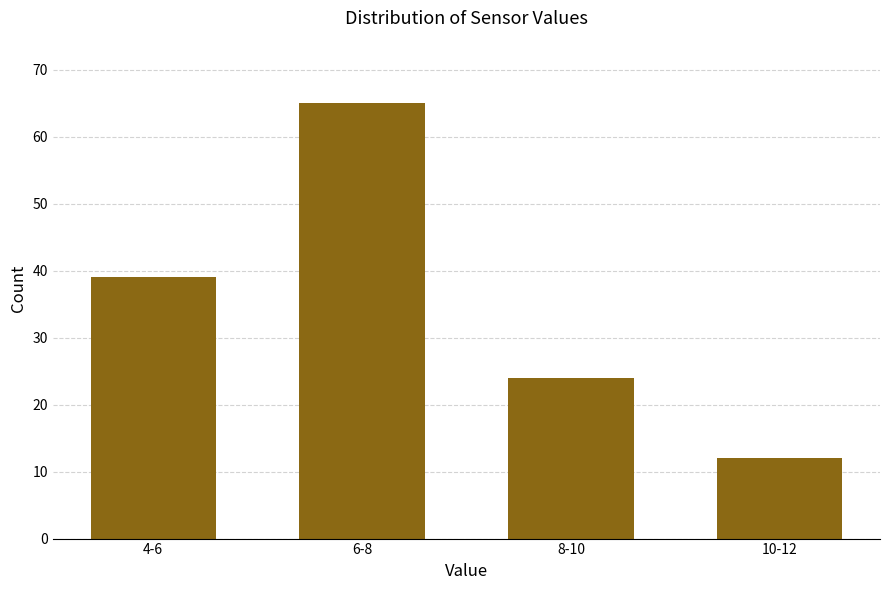

Reading left to right, what are all the values shown in this chart?

4-6=39	6-8=65	8-10=24	10-12=12